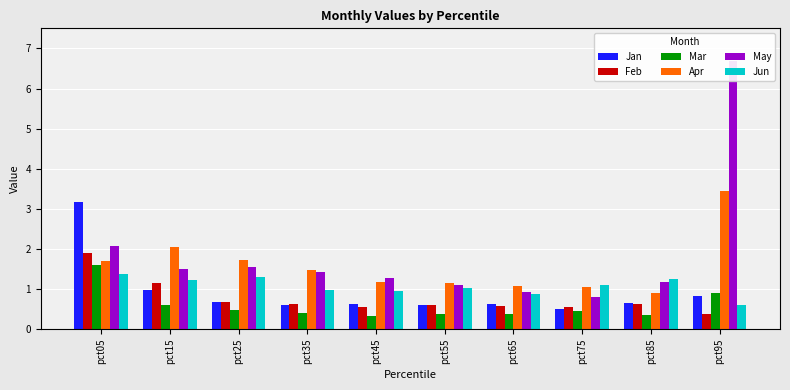

How many groups of bars are there?

10